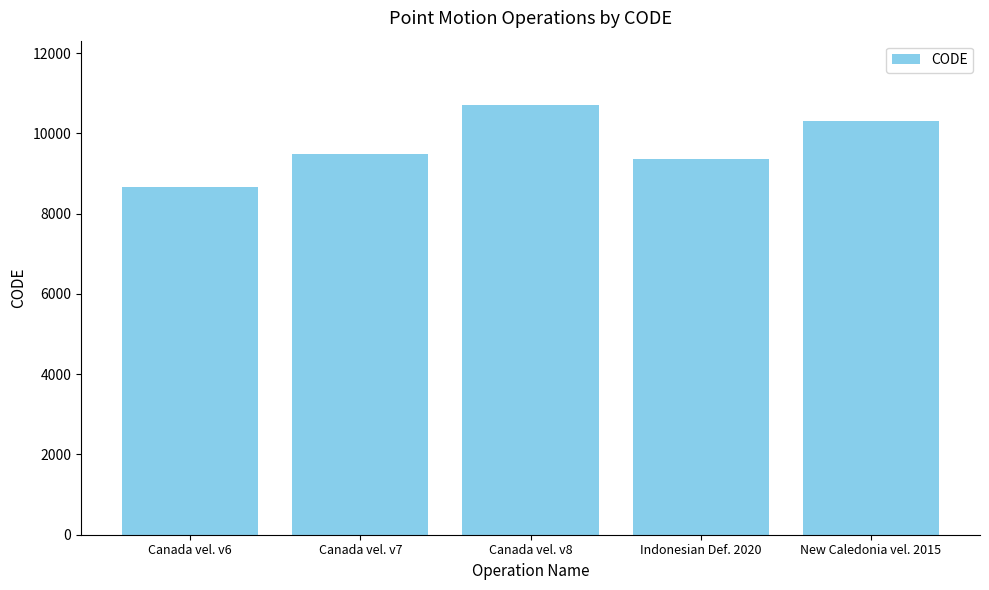

Reading right to left, extract all data points from this chart.

New Caledonia vel. 2015=10323	Indonesian Def. 2020=9375	Canada vel. v8=10707	Canada vel. v7=9483	Canada vel. v6=8676